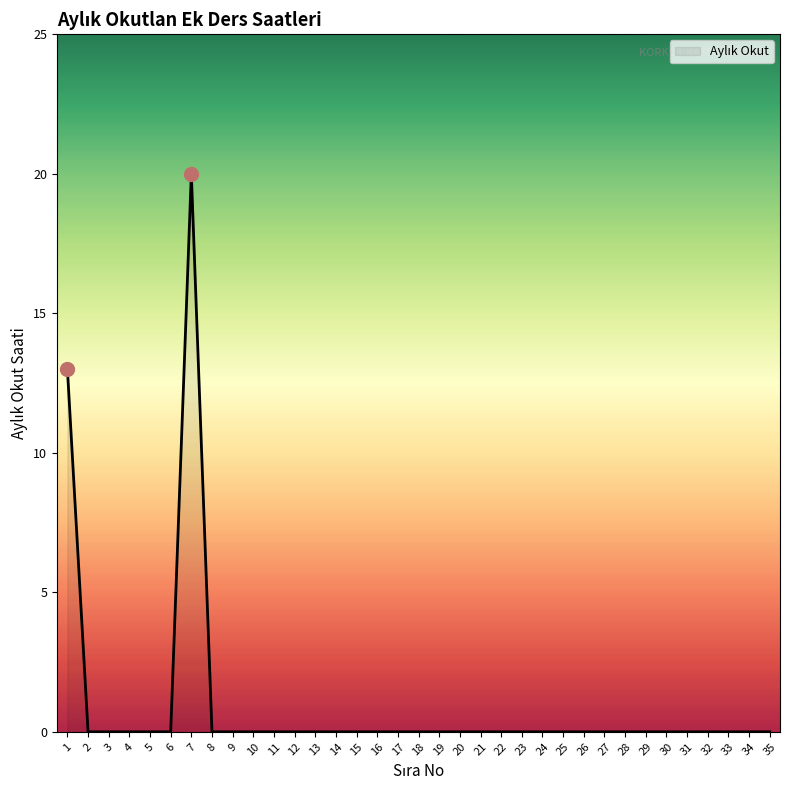

At which category does the chart reach its peak across all series?

7